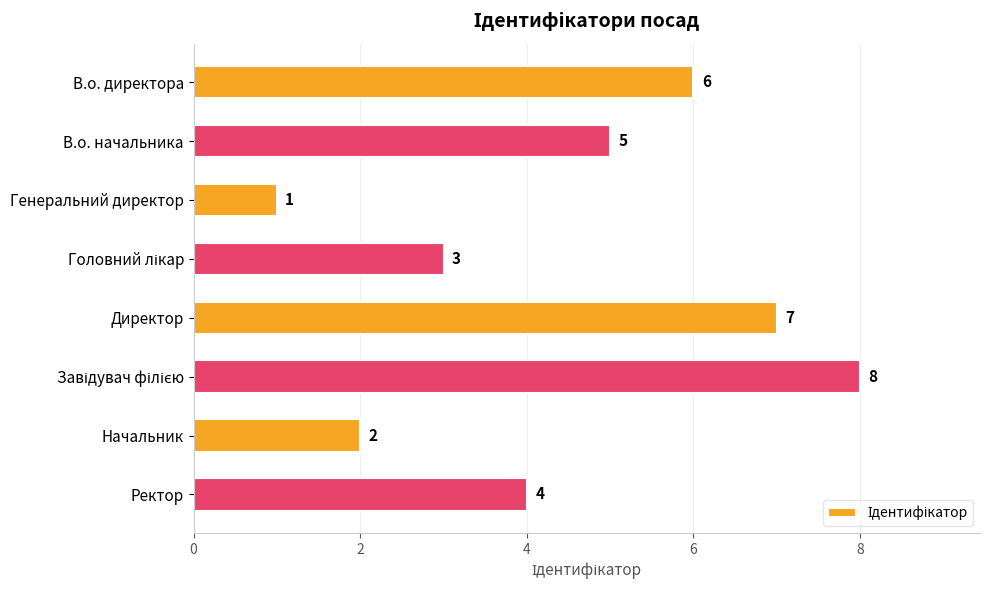

What is the ratio of the value at В.о. начальника to the value at В.о. директора?

0.8